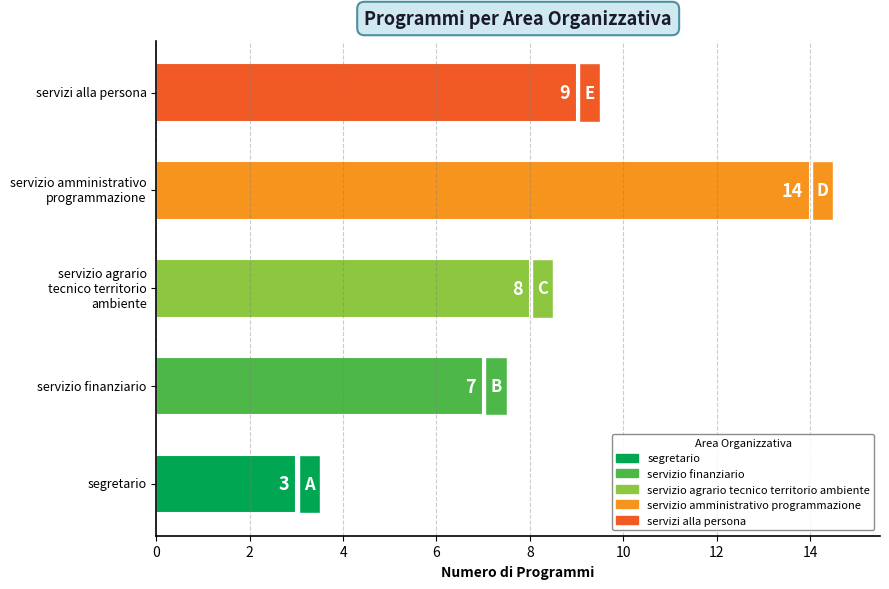

At which category does the chart reach its minimum across all series?

segretario